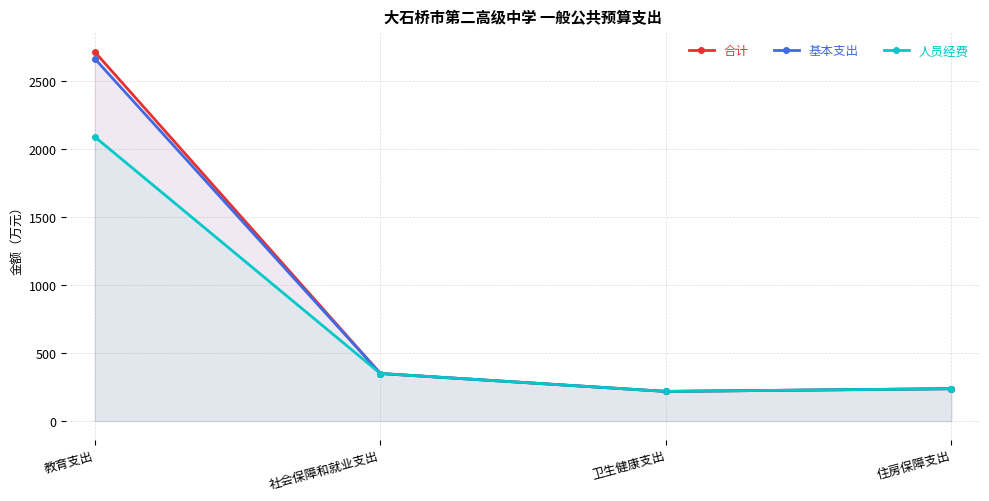

True or false: 合计 and 人员经费 cross at least once.

False